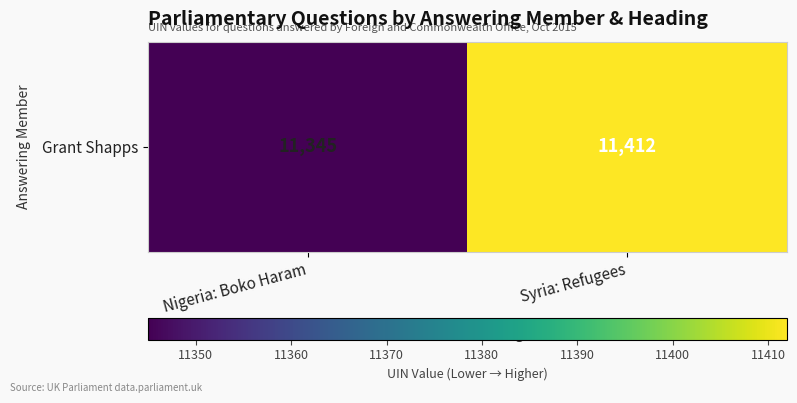

Which label corresponds to the largest value in the chart?

Syria: Refugees